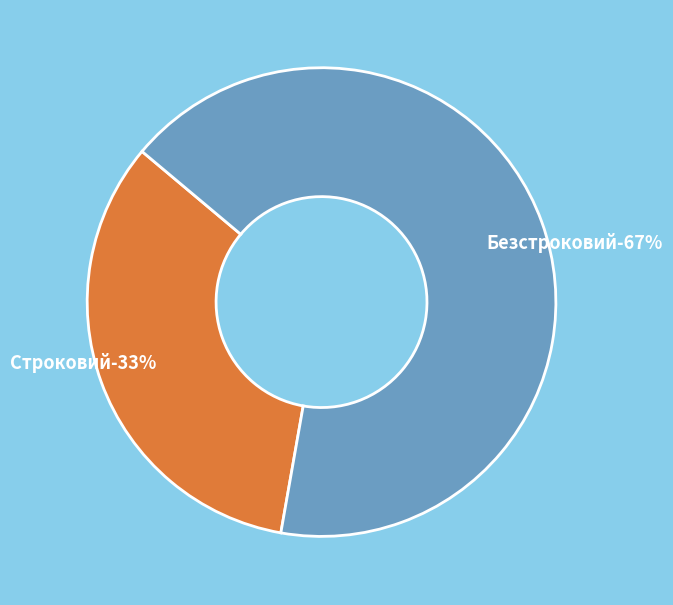

Count the number of slices in the pie.

2